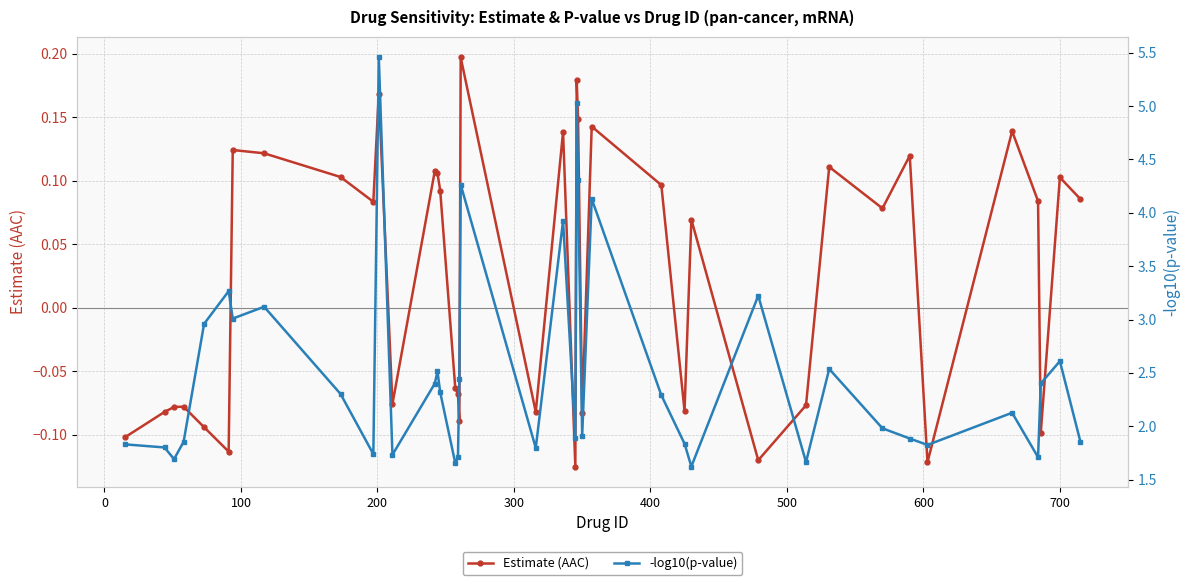

How many Estimate (AAC) values are between 0 and 1?

22